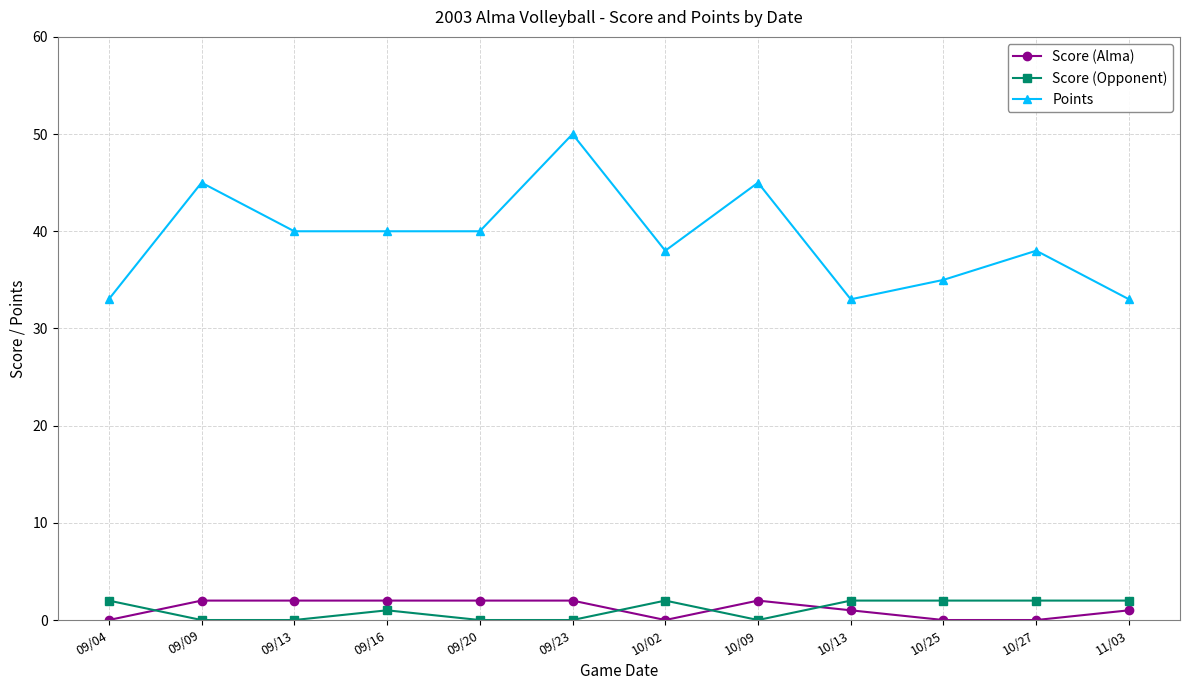

True or false: Score (Alma) and Points cross at least once.

False